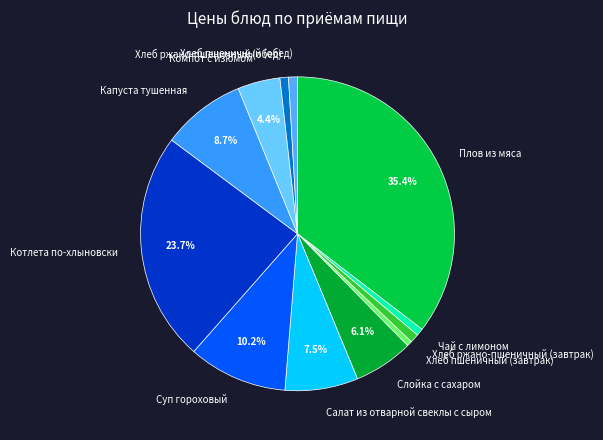

Which slice is the largest?

Плов из мяса